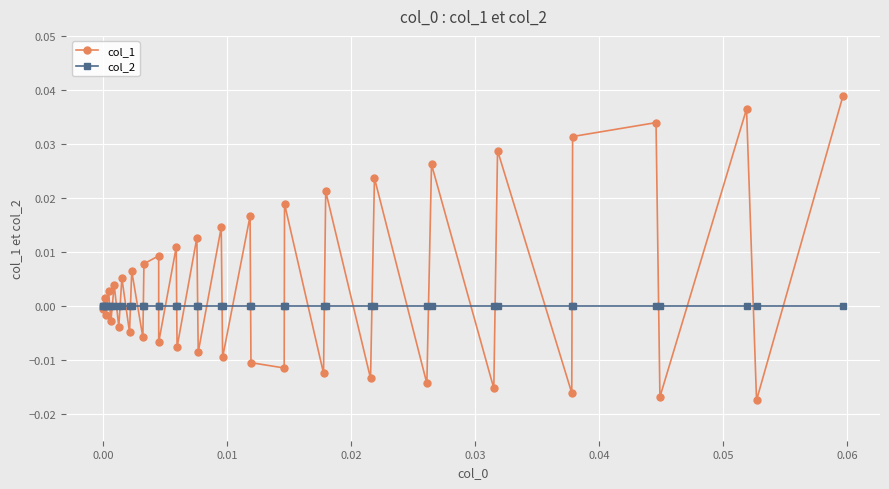

Rank the series by their maximum value, from highest to lowest.

col_1, col_2